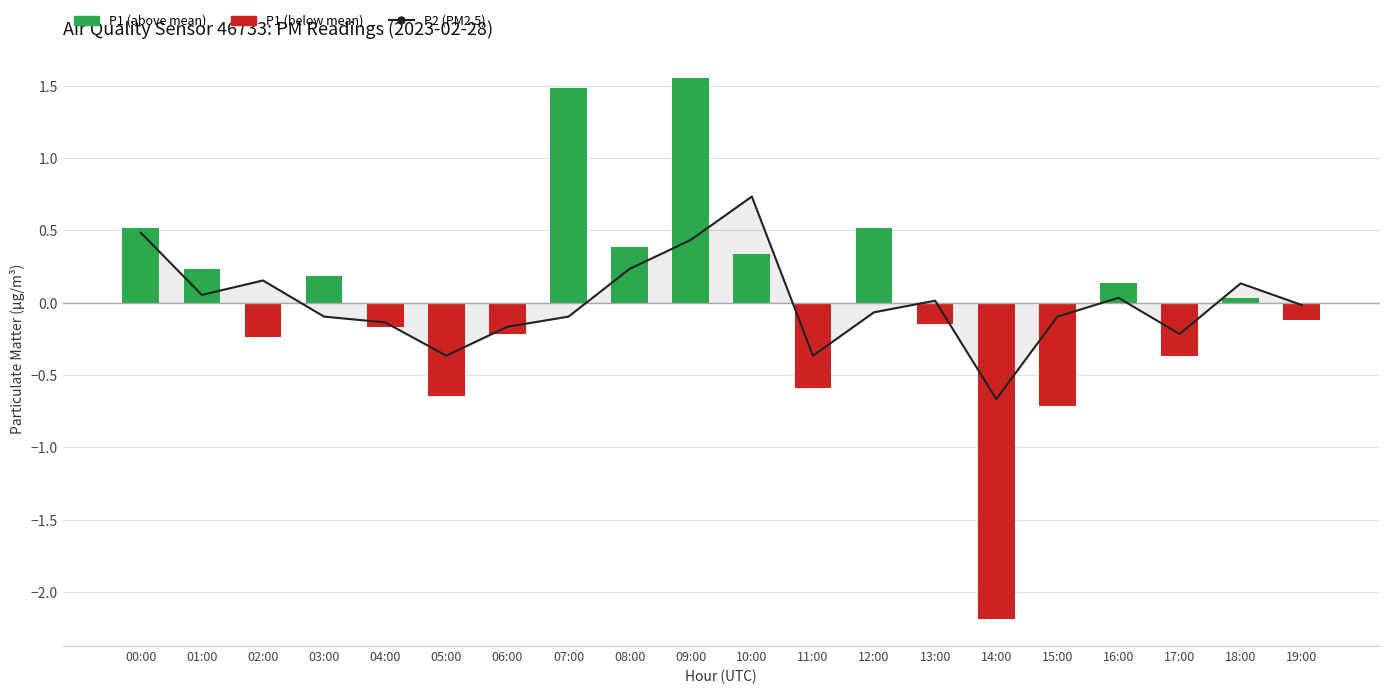

Which has a higher value, 12:00 or 18:00?

18:00